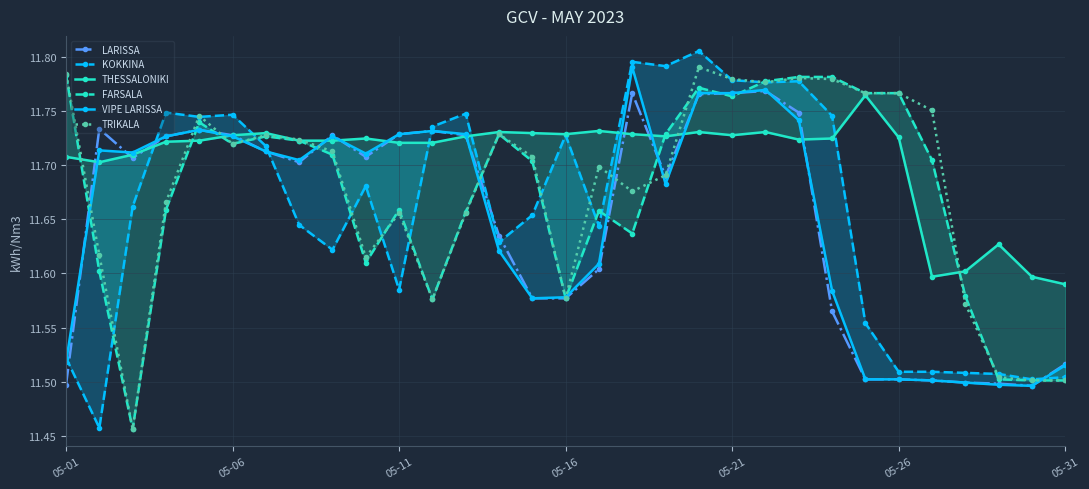

The TRIKALA series shows 5.6 at 05-26. True or false?

False